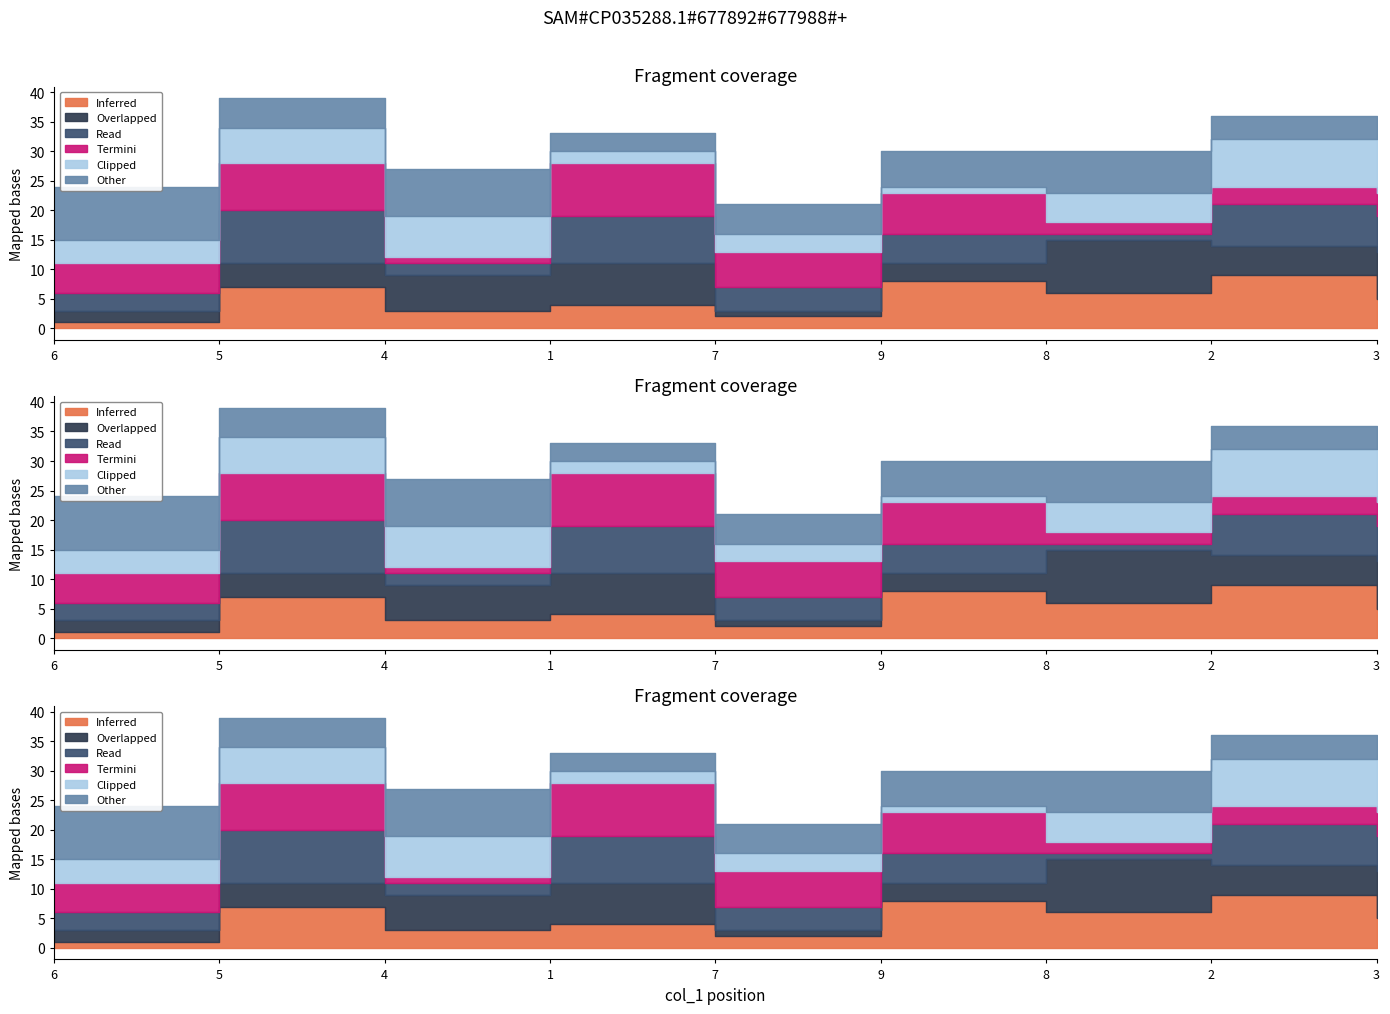

How many lines are shown in the chart?

6